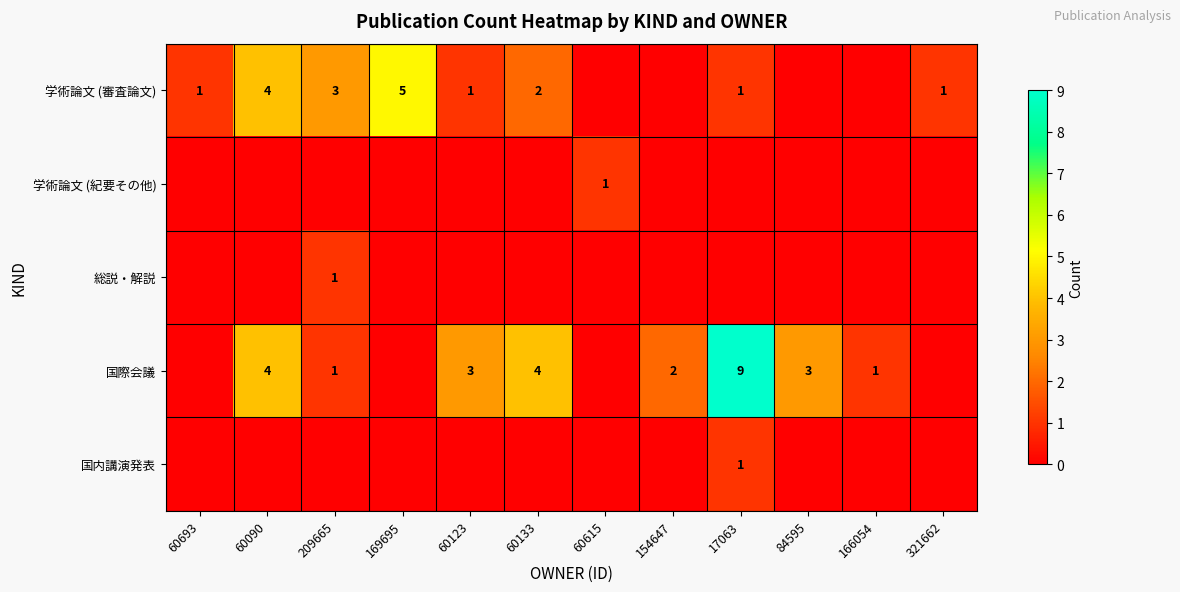

The 学術論文 (審査論文) series shows 3 at 60133. True or false?

False